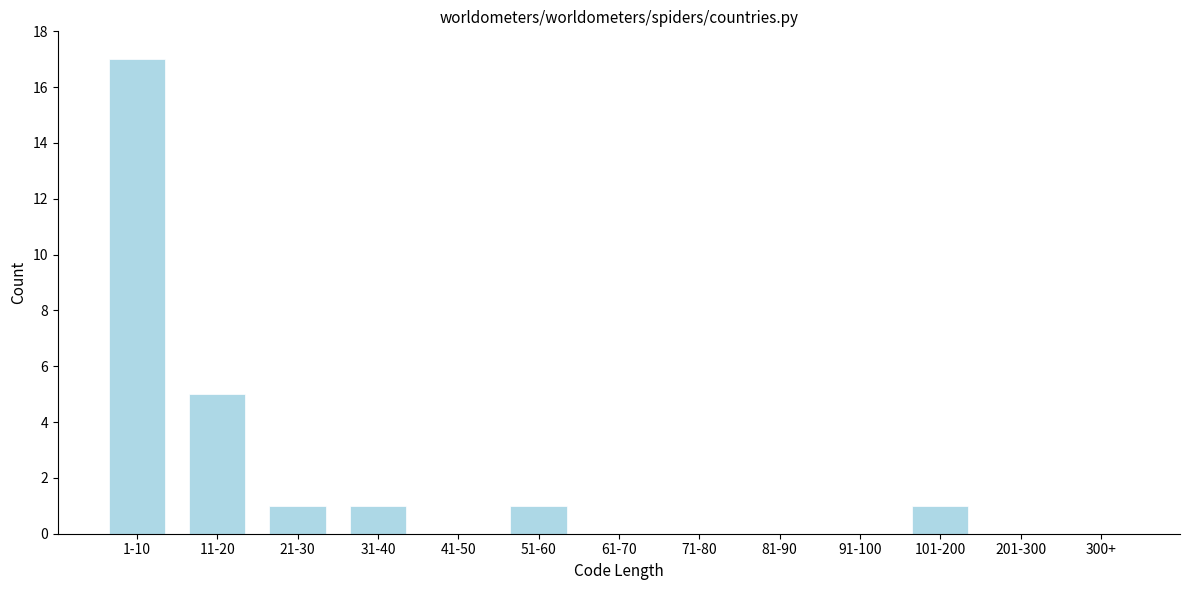

Reading left to right, what are all the values shown in this chart?

1-10=17	11-20=5	21-30=1	31-40=1	41-50=0	51-60=1	61-70=0	71-80=0	81-90=0	91-100=0	101-200=1	201-300=0	300+=0